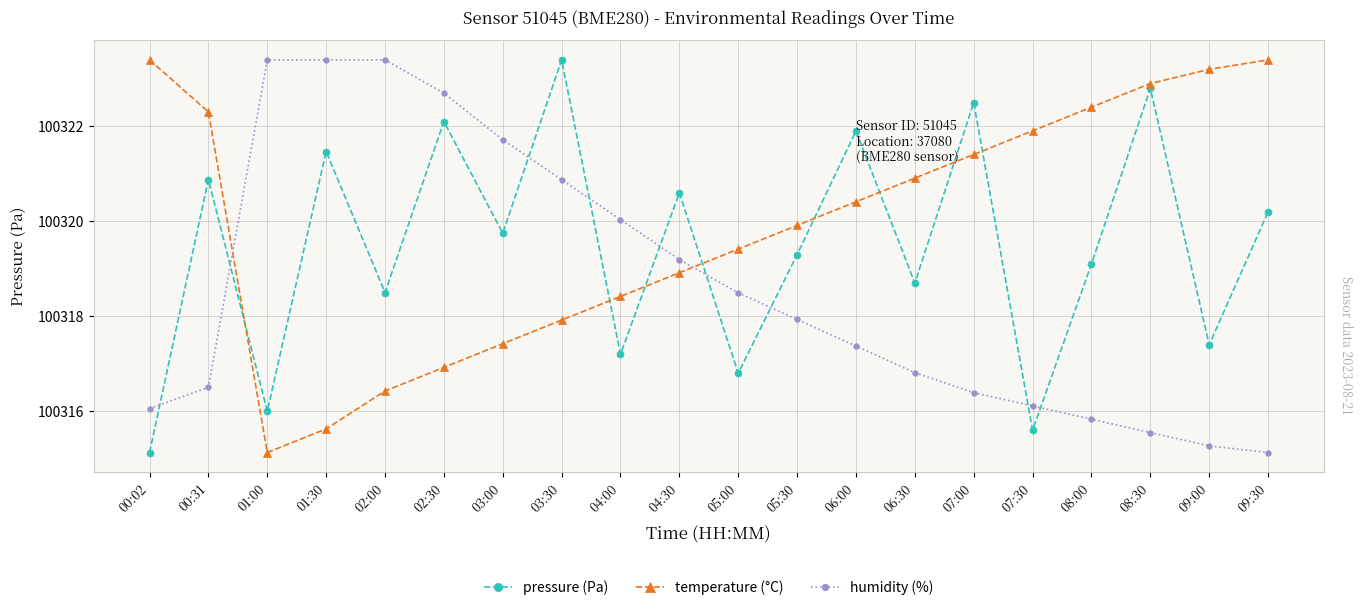

Where do temperature (°C) and pressure (Pa) first cross each other?

00:31 and 01:00